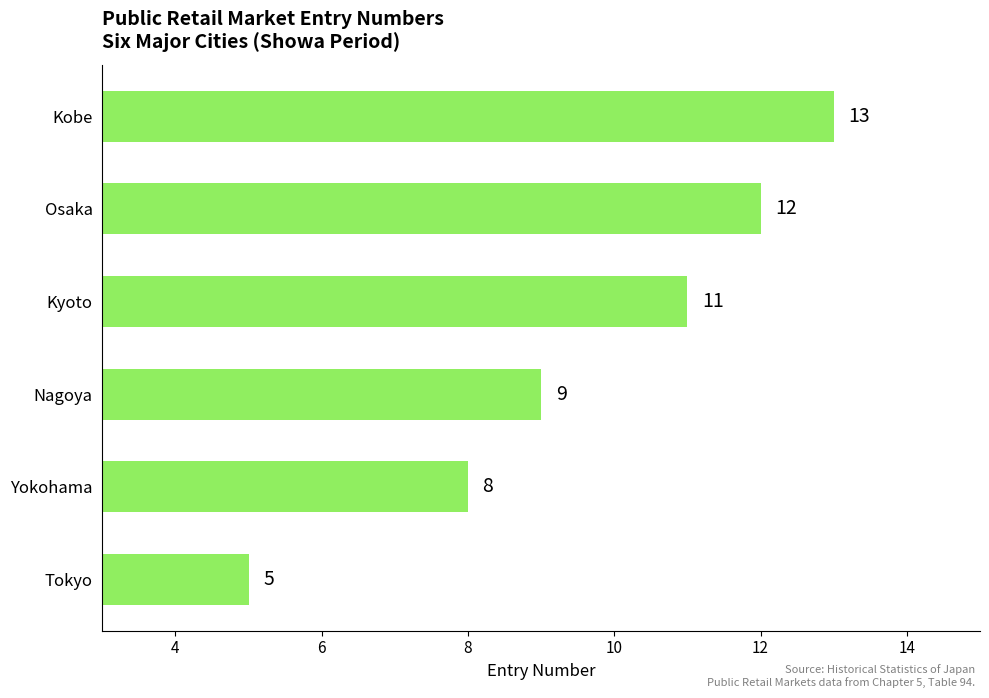

Reading top to bottom, transcribe all the data shown in this chart.

Kobe=13	Osaka=12	Kyoto=11	Nagoya=9	Yokohama=8	Tokyo=5